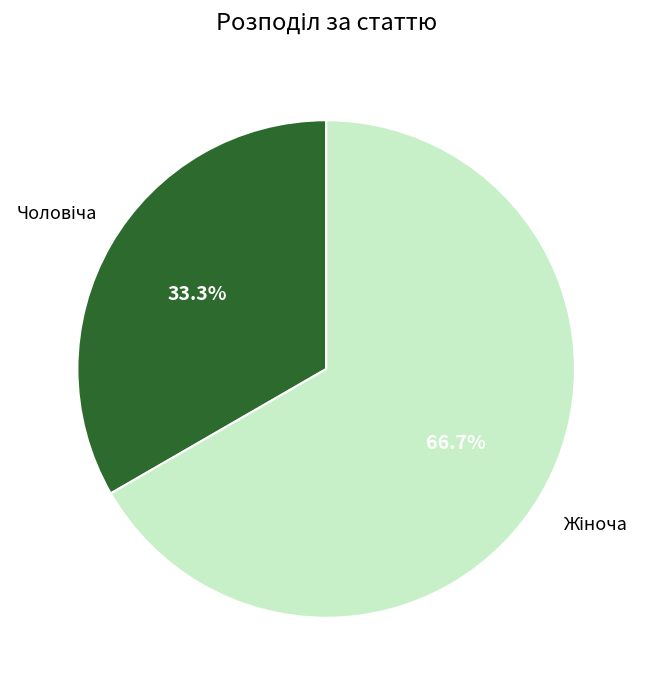

Is there any slice that represents more than half of the pie?

Yes